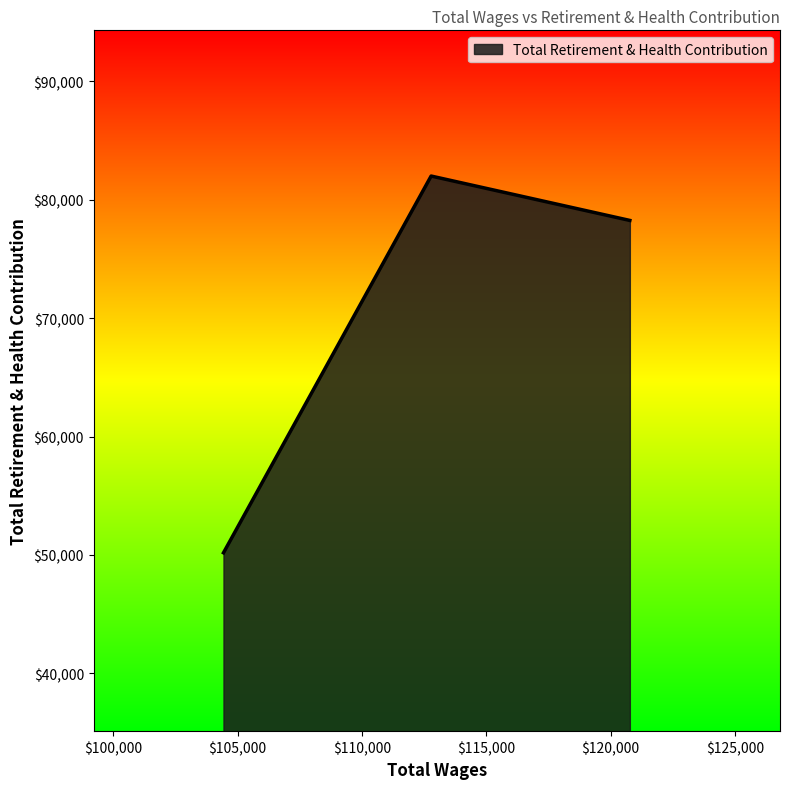

What is the difference between the maximum and minimum values?

31800